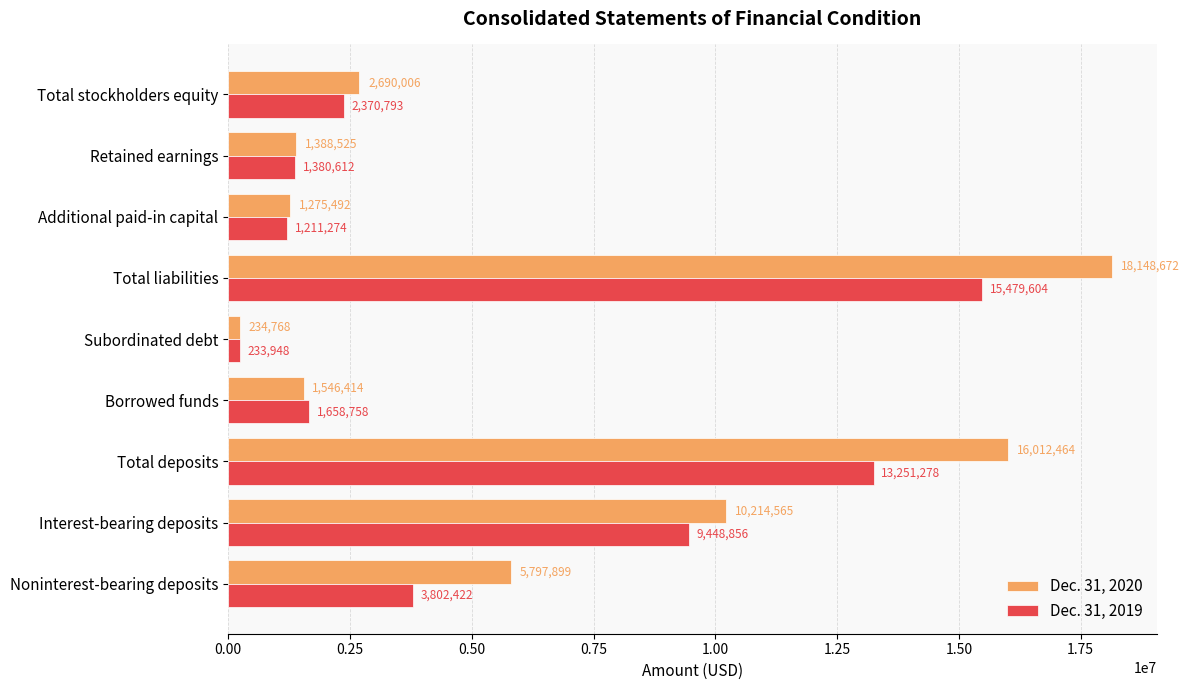

True or false: Dec. 31, 2019 has a value of 233948 at Subordinated debt.

True